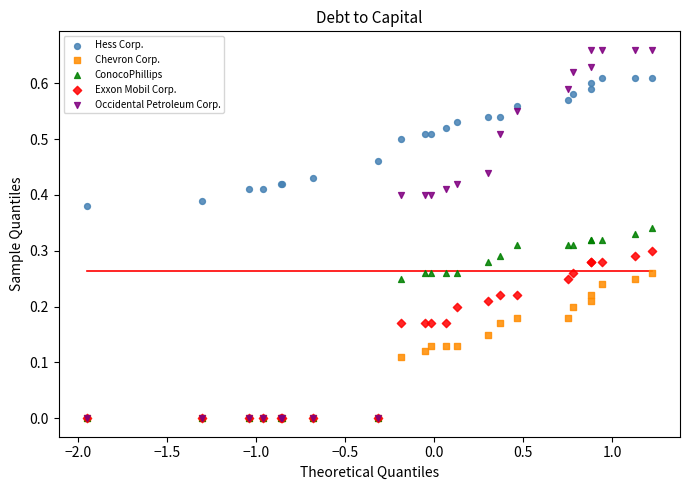

What are all the series names shown in the legend?

Hess Corp., Chevron Corp., ConocoPhillips, Exxon Mobil Corp., Occidental Petroleum Corp.